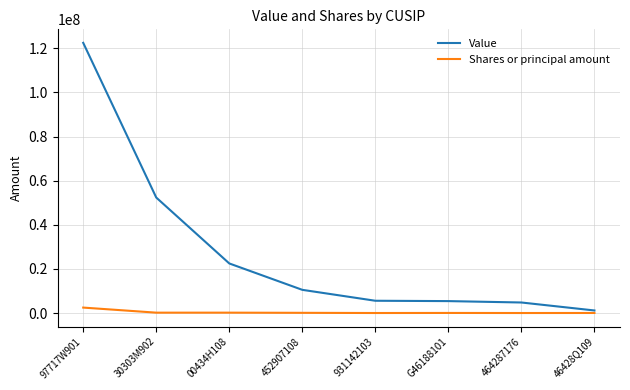

List the series in order of their overall mean, highest first.

Value, Shares or principal amount